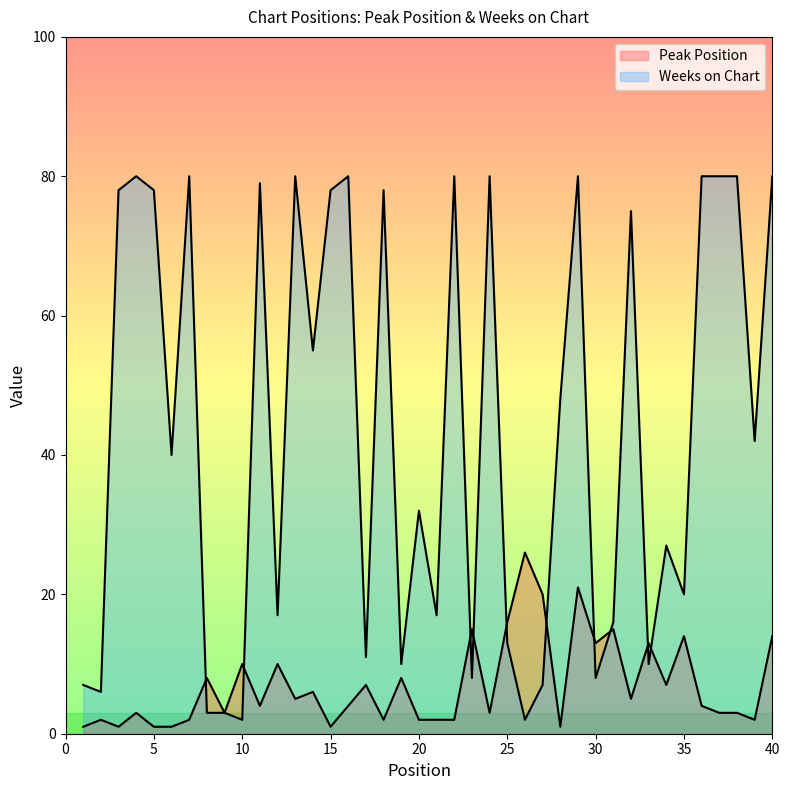

Which series has the largest range (max minus min)?

Weeks on Chart